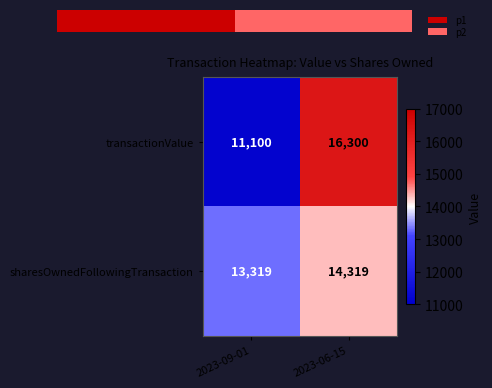

The value of sharesOwnedFollowingTransaction at 2023-06-15 is 5575. True or false?

False